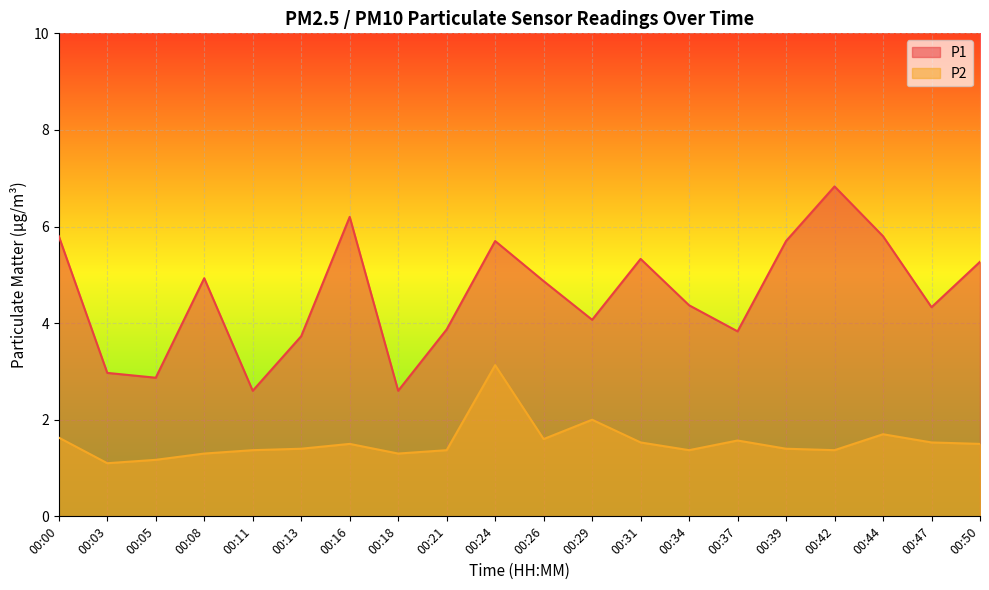

In P1, how many points are higher than both neighbors (excluding endpoints)?

5